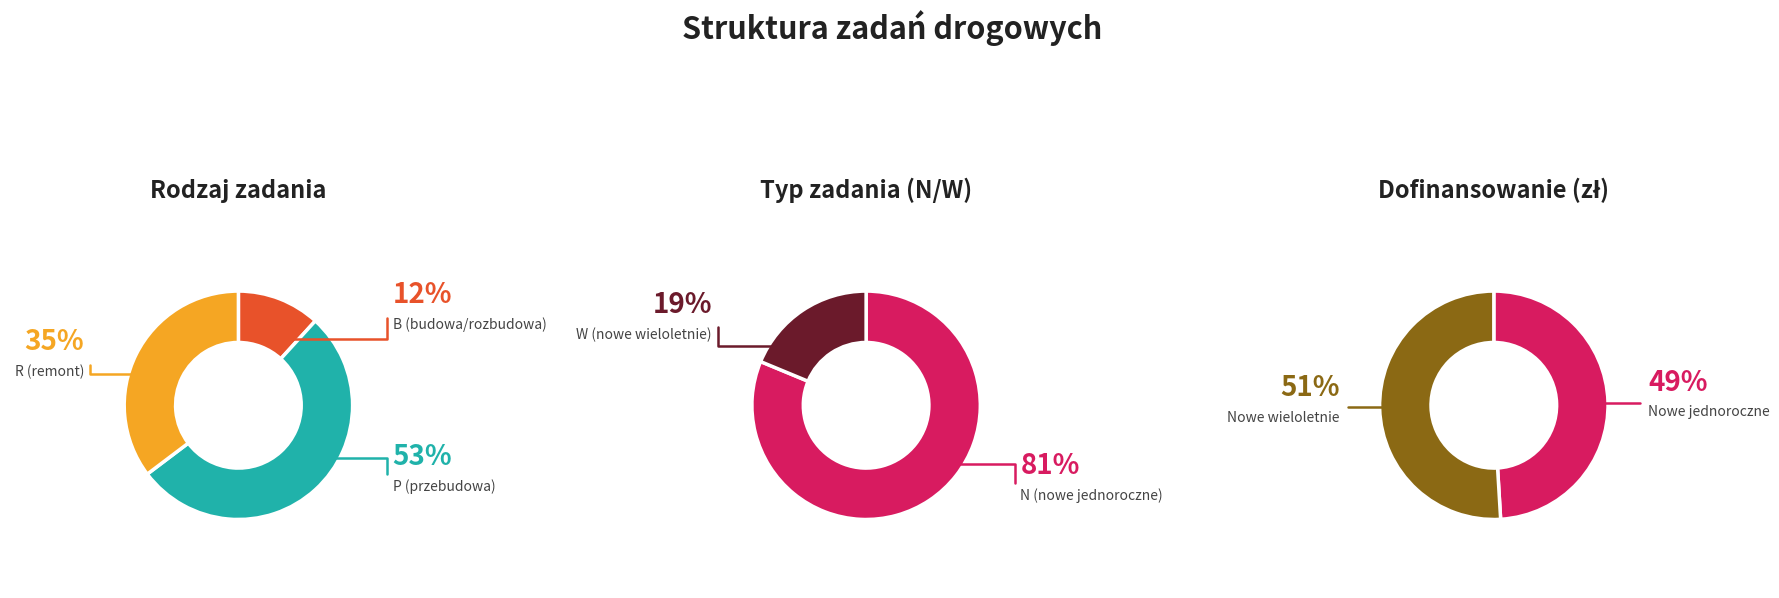

Count the number of slices in the pie.

3